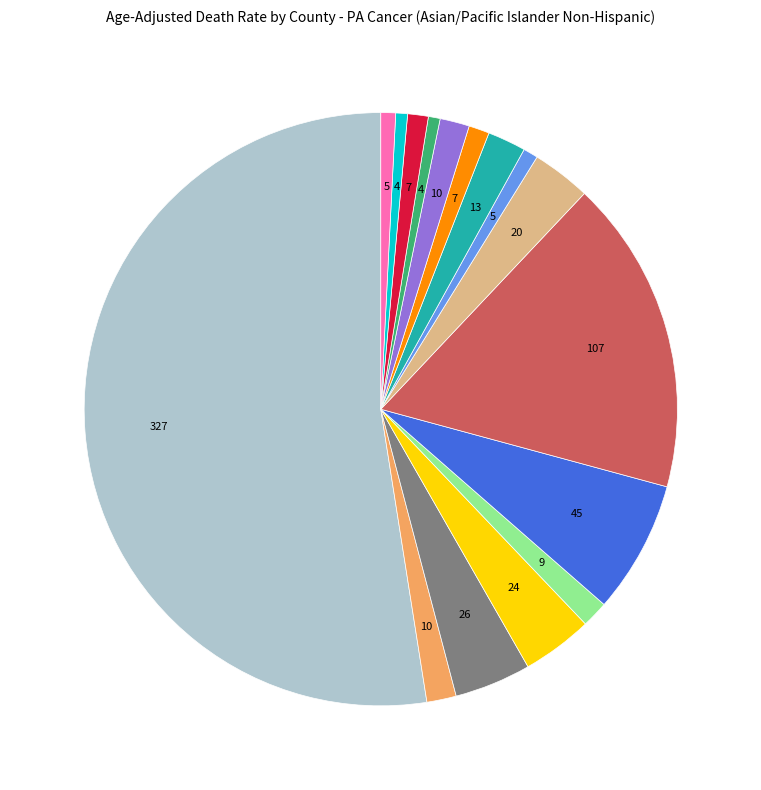

Does any single category account for the majority?

Yes